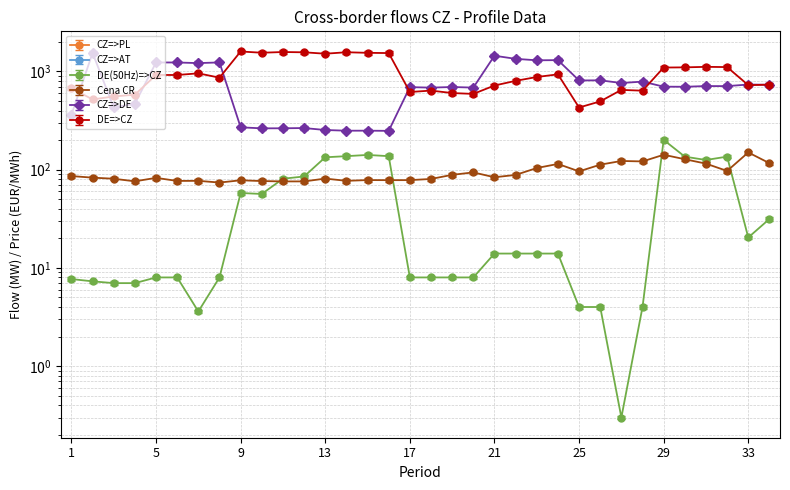

Reading right to left, transcribe all the data shown in this chart.

DE(50Hz)=>CZ: 31.5	20.4	135.8	125.5	135.7	201.0	4.0	0.3	4.0	4.0	14.0	14.0	14.0	14.0	8.0	8.0	8.0	8.0	137.3	141.3	137.3	133.7	85.3	80.9	56.6	57.9	8.0	3.6	8.0	8.0	7.0	7.0	7.3	7.7
Cena CR: 116.5	149.8	97.1	115.2	127.8	141.9	121.3	122.7	112.5	96.1	114.4	103.9	88.4	83.7	93.8	88.6	80.5	78.3	78.2	78.4	77.0	81.2	76.0	76.0	76.6	78.0	73.9	77.0	76.8	82.6	76.1	80.9	83.0	86.1
CZ=>DE: 702.7	706.6	680.7	681.6	670.5	672.0	756.6	732.1	779.8	777.1	1251.6	1247.0	1290.0	1388.1	657.7	666.6	657.1	664.5	238.6	239.5	239.4	243.4	254.8	253.3	253.0	259.1	1186.3	1167.5	1184.4	1185.3	451.1	412.4	1481.4	348.6
DE=>CZ: 734.0	725.0	1107.9	1114.0	1100.6	1096.0	636.9	649.4	495.7	429.5	934.2	878.0	802.2	719.1	590.9	602.6	638.5	617.8	1538.5	1547.5	1568.6	1515.5	1566.6	1577.1	1550.5	1597.1	864.3	956.9	920.2	921.3	580.1	556.4	518.9	675.9